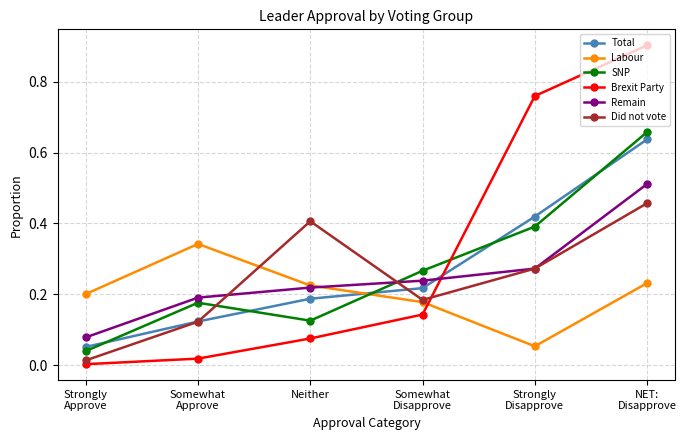

What is the label of the 3rd point from the right?

Somewhat
Disapprove